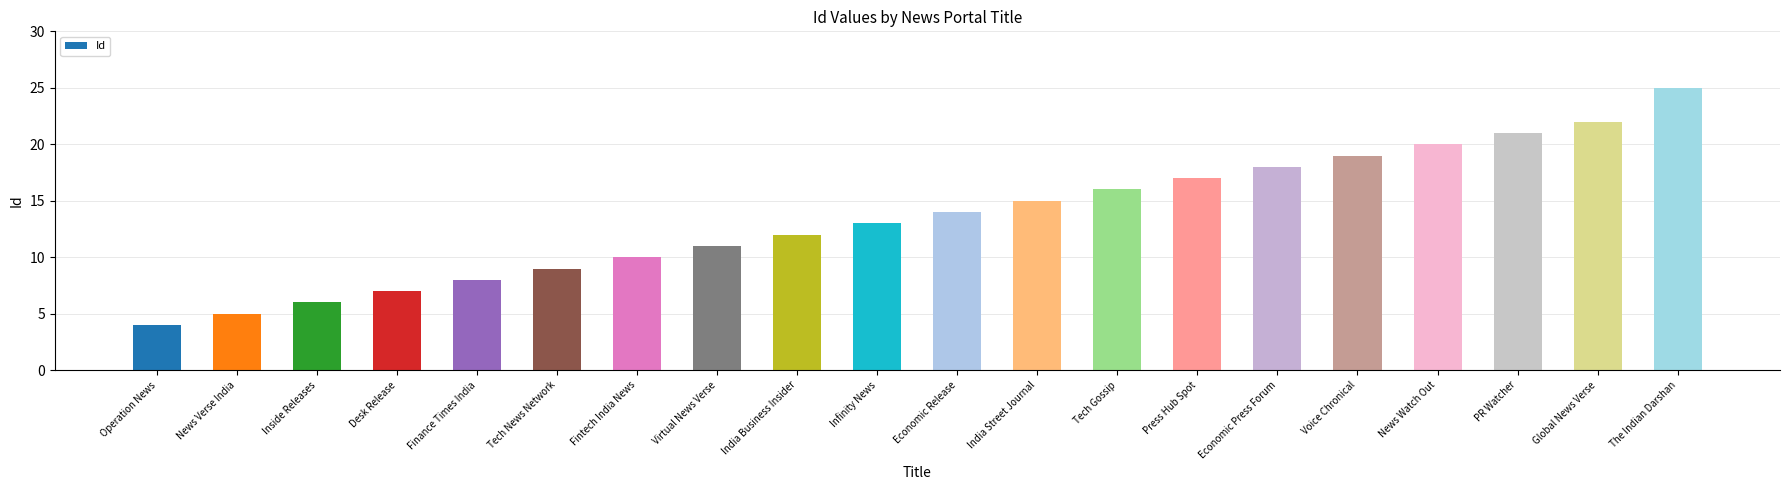

How many series are shown in this chart?

1